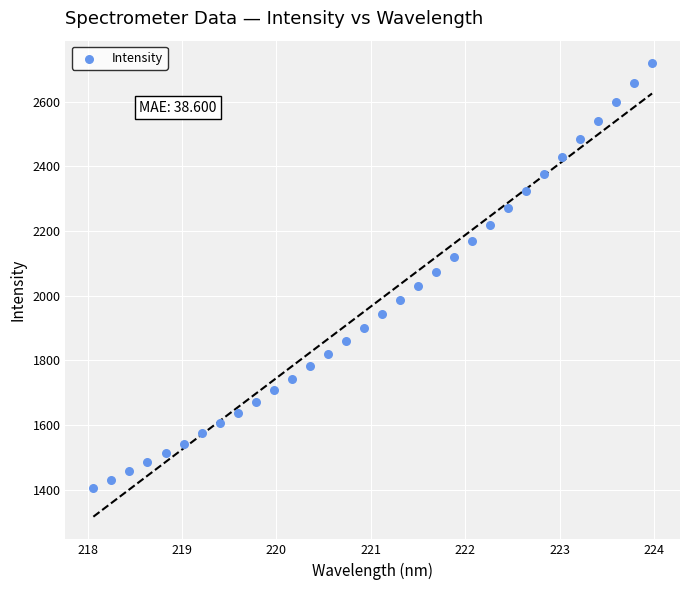

What is the range of X values (max minus min)?

5.9